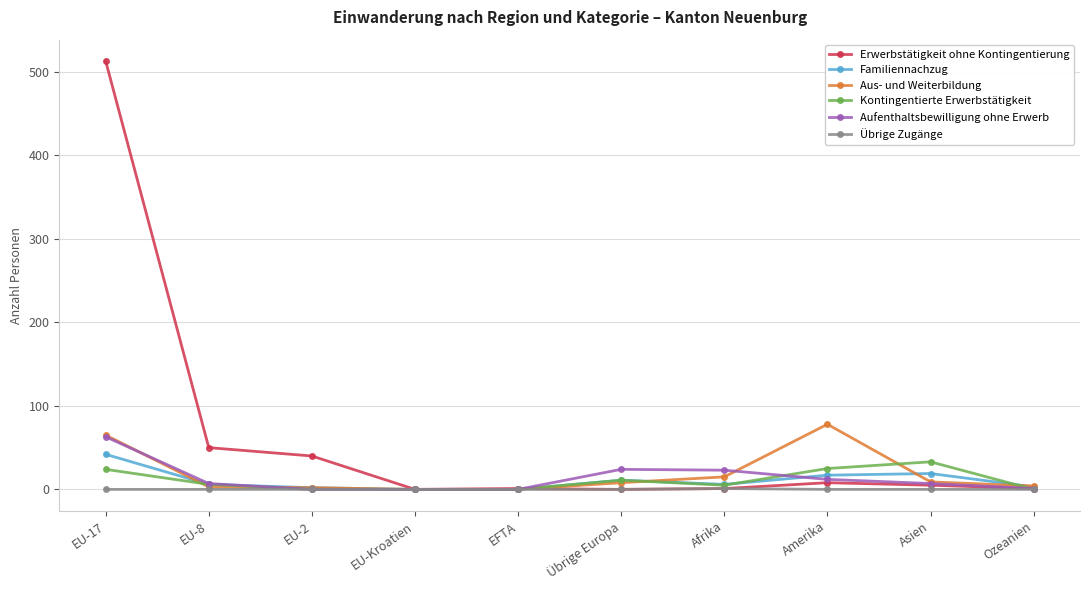

What is the greatest value displayed?

513